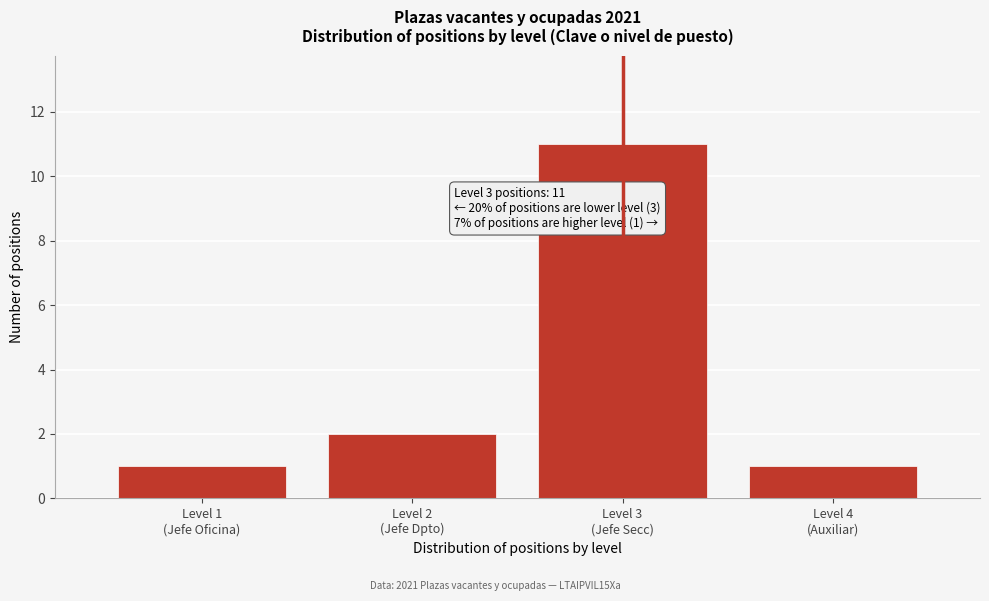

Reading left to right, list all the values displayed in this chart.

1	2	11	1